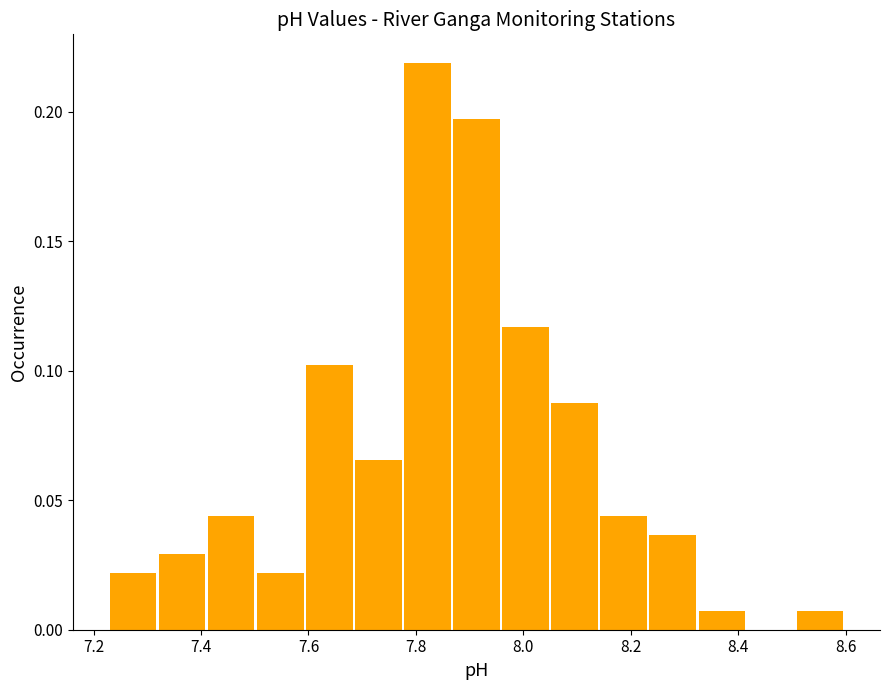

Reading left to right, list every bar in this chart as the range it spans on the x-axis followed by its height. Neither the bar edges nor the heights are printed on the chart, so give them approximately, as read against the axes.

7.24 to 7.32: 0.020
7.32 to 7.42: 0.030
7.42 to 7.50: 0.045
7.50 to 7.60: 0.020
7.60 to 7.68: 0.100
7.68 to 7.78: 0.065
7.78 to 7.86: 0.220
7.86 to 7.96: 0.195
7.96 to 8.06: 0.115
8.06 to 8.14: 0.090
8.14 to 8.24: 0.045
8.24 to 8.32: 0.035
8.32 to 8.42: 0.005
8.42 to 8.50: 0
8.50 to 8.60: 0.005